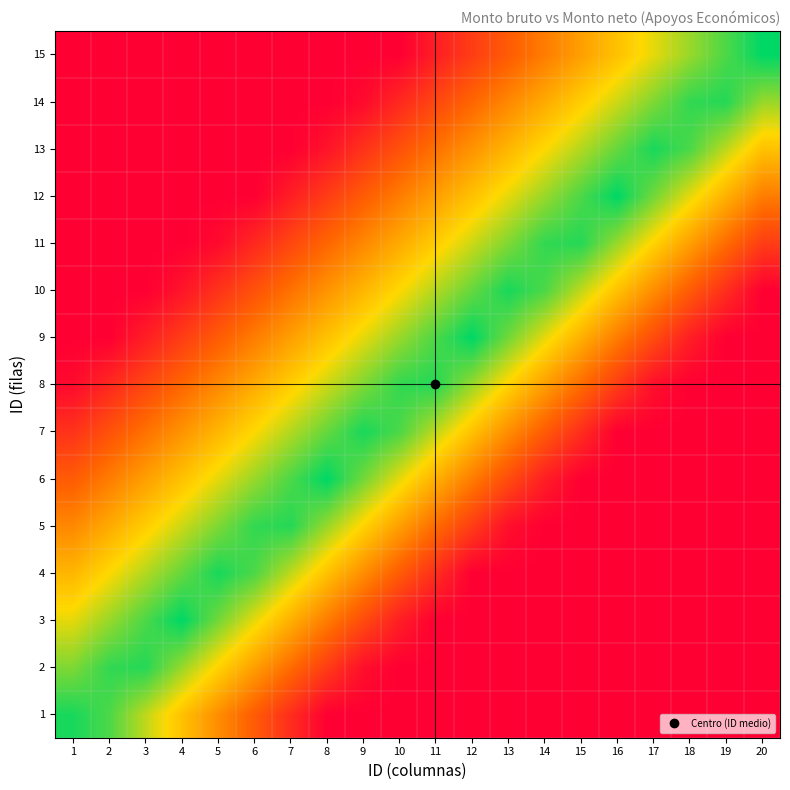

Reading left to right, what are all the values shown in this chart?

1: 1=1.0	2=0.9	3=0.8	4=0.6	5=0.4	6=0.3	7=0.2	8=0.0	9=0.0	10=0.0	11=0.0	12=0.0	13=0.0	14=0.0	15=0.0	16=0.0	17=0.0	18=0.0	19=0.0	20=0.0
2: 1=0.8	2=0.9	3=0.9	4=0.8	5=0.7	6=0.5	7=0.4	8=0.2	9=0.1	10=0.0	11=0.0	12=0.0	13=0.0	14=0.0	15=0.0	16=0.0	17=0.0	18=0.0	19=0.0	20=0.0
3: 1=0.7	2=0.8	3=0.9	4=1.0	5=0.9	6=0.7	7=0.6	8=0.4	9=0.2	10=0.1	11=0.0	12=0.0	13=0.0	14=0.0	15=0.0	16=0.0	17=0.0	18=0.0	19=0.0	20=0.0
4: 1=0.6	2=0.7	3=0.8	4=0.9	5=1.0	6=0.9	7=0.8	8=0.6	9=0.4	10=0.3	11=0.1	12=0.0	13=0.0	14=0.0	15=0.0	16=0.0	17=0.0	18=0.0	19=0.0	20=0.0
5: 1=0.4	2=0.5	3=0.6	4=0.7	5=0.8	6=0.9	7=0.9	8=0.8	9=0.6	10=0.5	11=0.3	12=0.2	13=0.0	14=0.0	15=0.0	16=0.0	17=0.0	18=0.0	19=0.0	20=0.0
6: 1=0.3	2=0.4	3=0.5	4=0.6	5=0.7	6=0.8	7=0.9	8=1.0	9=0.9	10=0.7	11=0.5	12=0.4	13=0.2	14=0.1	15=0.0	16=0.0	17=0.0	18=0.0	19=0.0	20=0.0
7: 1=0.2	2=0.3	3=0.4	4=0.5	5=0.6	6=0.7	7=0.8	8=0.9	9=1.0	10=0.9	11=0.7	12=0.6	13=0.4	14=0.3	15=0.2	16=0.0	17=0.0	18=0.0	19=0.0	20=0.0
8: 1=0.0	2=0.1	3=0.2	4=0.3	5=0.4	6=0.5	7=0.6	8=0.7	9=0.8	10=0.9	11=0.9	12=0.8	13=0.6	14=0.5	15=0.3	16=0.2	17=0.1	18=0.0	19=0.0	20=0.0
9: 1=0.0	2=0.0	3=0.1	4=0.2	5=0.3	6=0.4	7=0.5	8=0.6	9=0.7	10=0.8	11=0.9	12=1.0	13=0.8	14=0.7	15=0.5	16=0.4	17=0.2	18=0.1	19=0.0	20=0.0
10: 1=0.0	2=0.0	3=0.0	4=0.1	5=0.2	6=0.3	7=0.4	8=0.5	9=0.6	10=0.7	11=0.8	12=0.9	13=1.0	14=0.9	15=0.7	16=0.6	17=0.4	18=0.3	19=0.2	20=0.0
11: 1=0.0	2=0.0	3=0.0	4=0.0	5=0.0	6=0.1	7=0.2	8=0.3	9=0.4	10=0.5	11=0.6	12=0.7	13=0.8	14=0.9	15=0.9	16=0.8	17=0.6	18=0.5	19=0.3	20=0.2
12: 1=0.0	2=0.0	3=0.0	4=0.0	5=0.0	6=0.0	7=0.1	8=0.2	9=0.3	10=0.4	11=0.5	12=0.6	13=0.7	14=0.8	15=0.9	16=1.0	17=0.9	18=0.7	19=0.6	20=0.4
13: 1=0.0	2=0.0	3=0.0	4=0.0	5=0.0	6=0.0	7=0.0	8=0.1	9=0.2	10=0.3	11=0.4	12=0.5	13=0.6	14=0.7	15=0.8	16=0.9	17=1.0	18=0.9	19=0.8	20=0.6
14: 1=0.0	2=0.0	3=0.0	4=0.0	5=0.0	6=0.0	7=0.0	8=0.0	9=0.0	10=0.1	11=0.2	12=0.3	13=0.4	14=0.5	15=0.6	16=0.7	17=0.8	18=0.9	19=1.0	20=0.8
15: 1=0.0	2=0.0	3=0.0	4=0.0	5=0.0	6=0.0	7=0.0	8=0.0	9=0.0	10=0.0	11=0.1	12=0.2	13=0.3	14=0.4	15=0.5	16=0.6	17=0.7	18=0.8	19=0.9	20=1.0